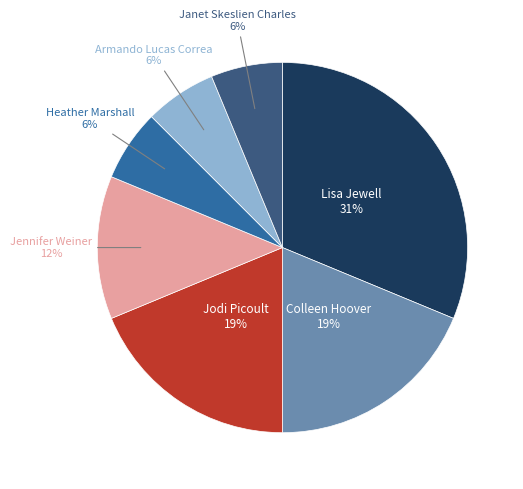

To the nearest percent, what is the average slice percentage?

14%